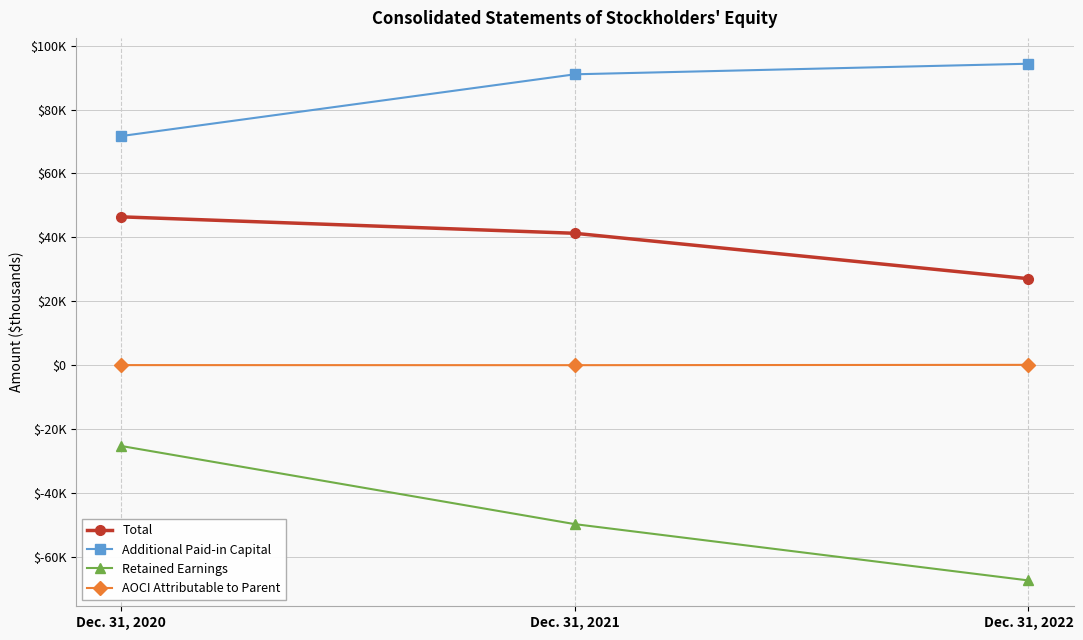

Is this an area chart (filled region under the line)?

No